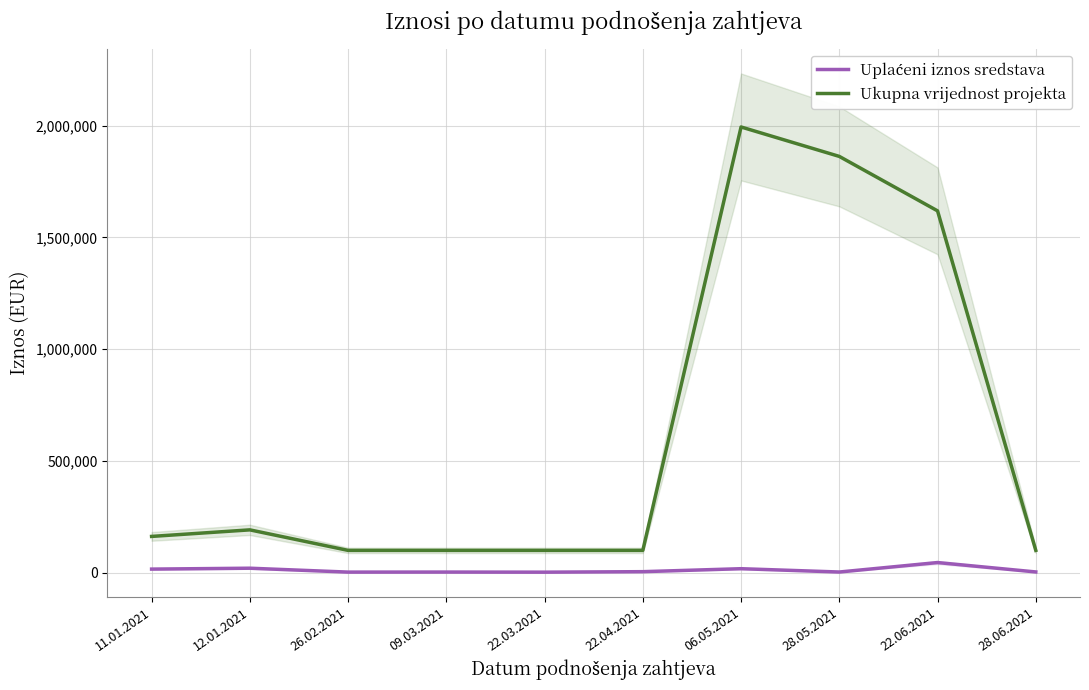

The Ukupna vrijednost projekta series shows 1862020.0 at 28.05.2021. True or false?

True